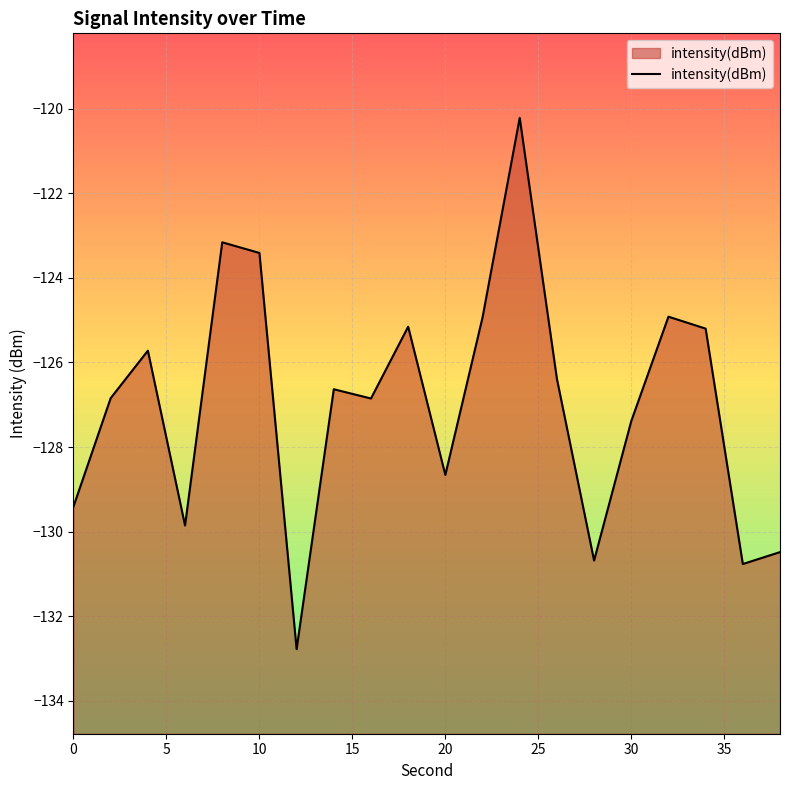

What is the difference between the maximum and minimum values?

12.6